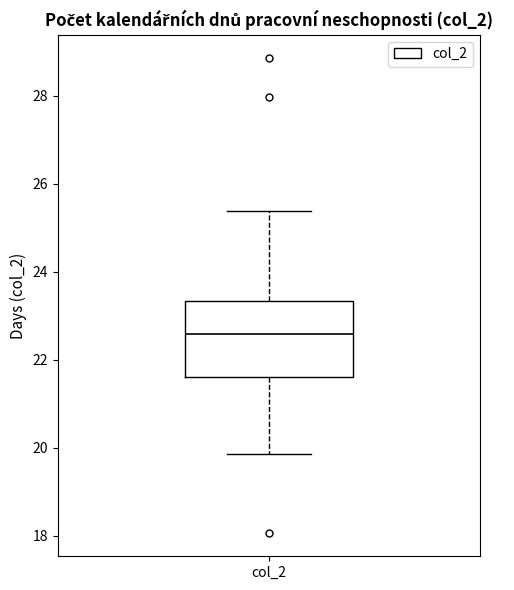

Transcribe this box plot: give where the median line is, the range the box spans, and where the two whiskers end, as read against the y-axis. The values are not printed on the chart, so give them approximately, as read against the axis.

median 22.6, box 21.6 to 23.4, whiskers 19.8 to 25.4